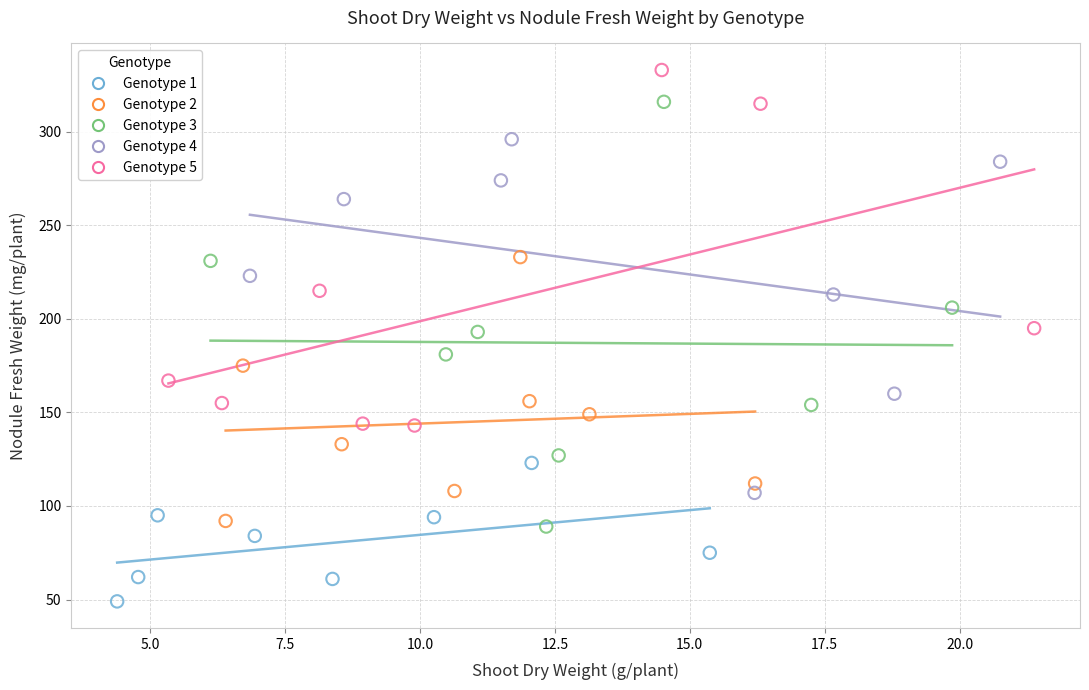

Which series contains the lowest Y value?

Genotype 1